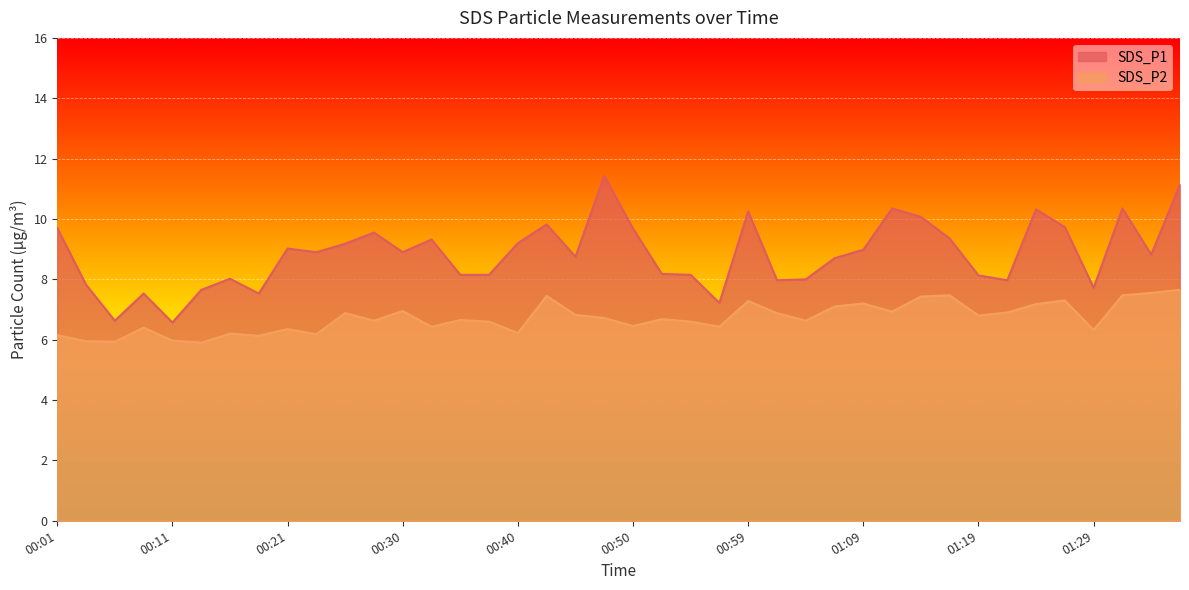

Which series has the largest range (max minus min)?

SDS_P1